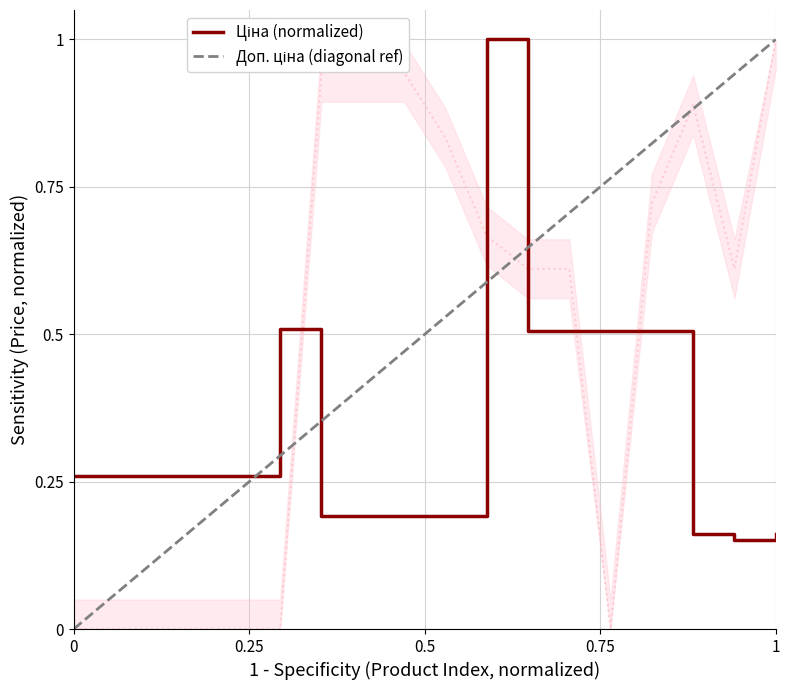

Which series ends up on top after the final intersection of Ціна and Залишок?

Залишок